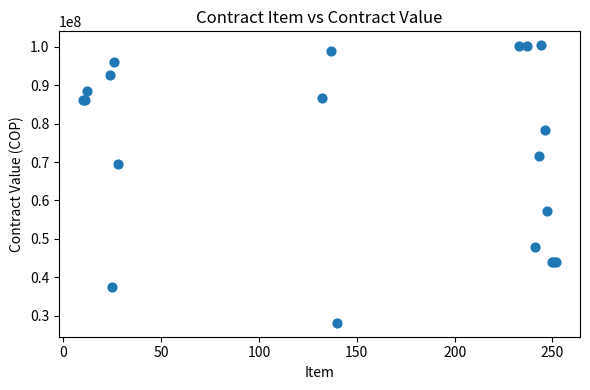

What Y value in the scatter plot is closest to 64280500?

69600000